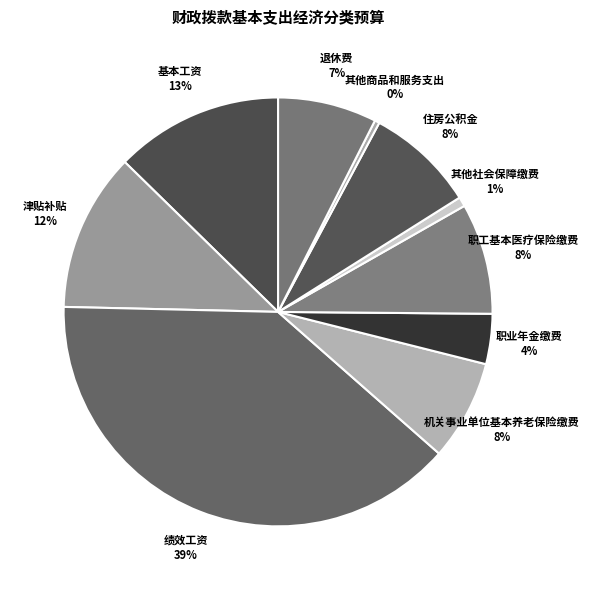

How many segments does this pie chart have?

10